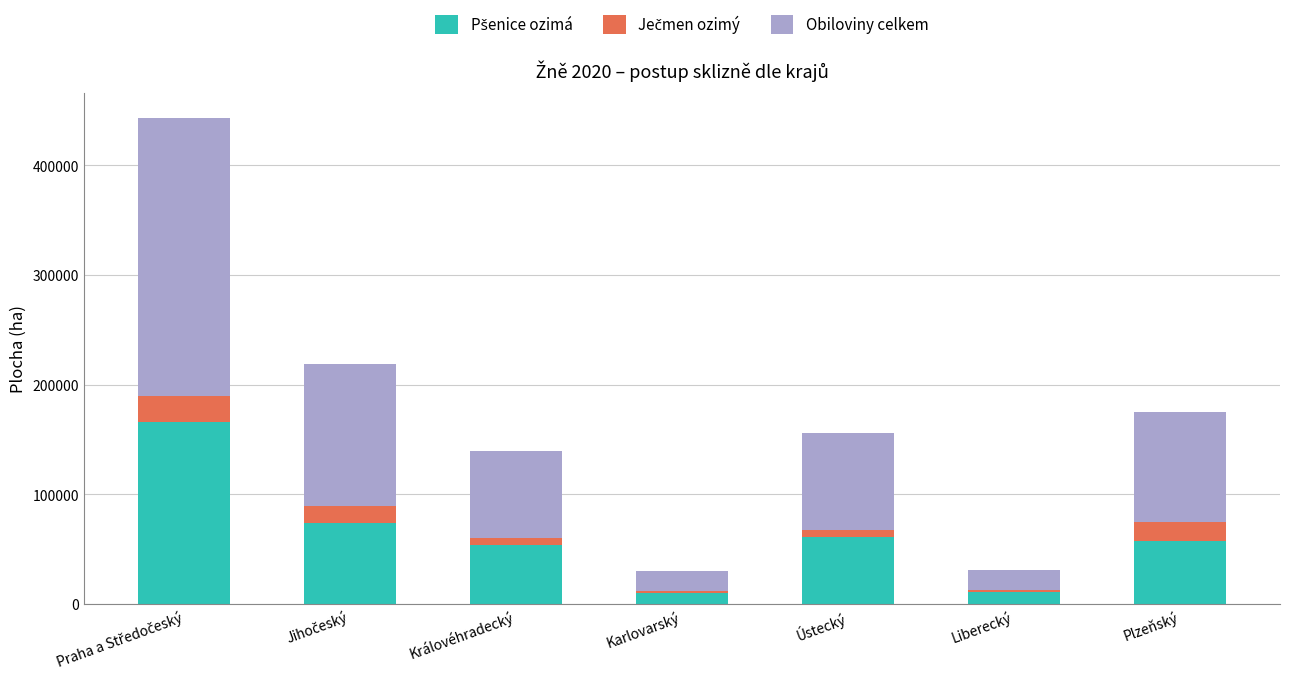

List the labels in order of Obiloviny celkem value, largest first.

Praha a Středočeský, Jihočeský, Plzeňský, Ústecký, Královéhradecký, Liberecký, Karlovarský